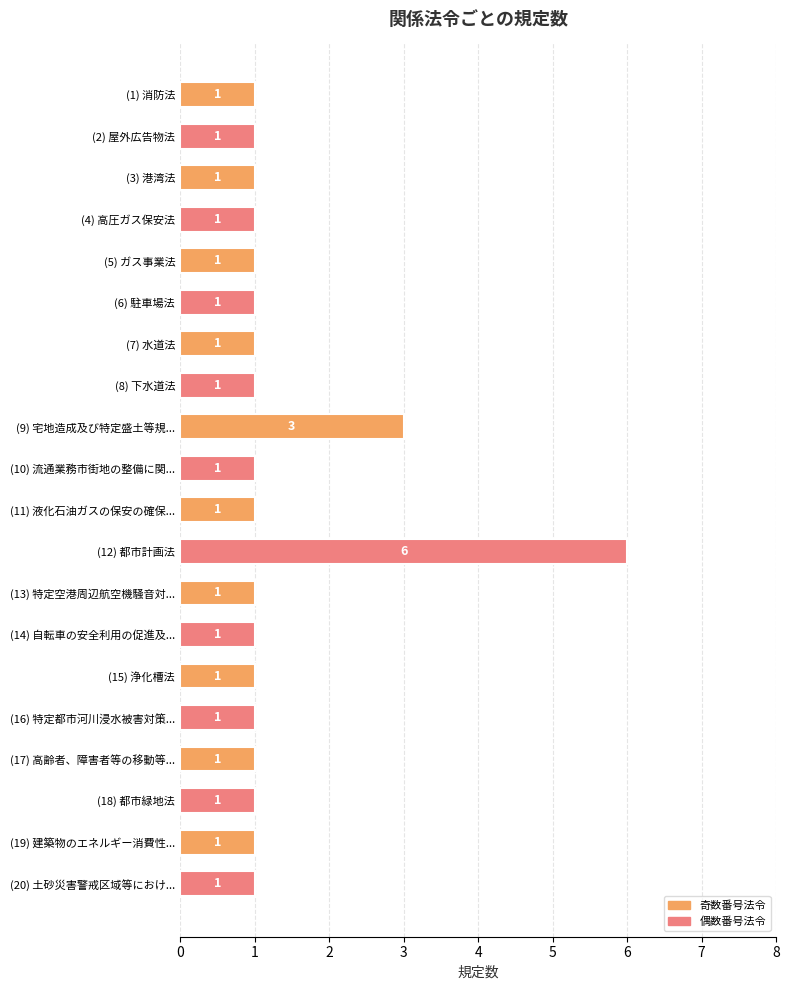

Are the bars grouped side by side (vs. stacked)?

No